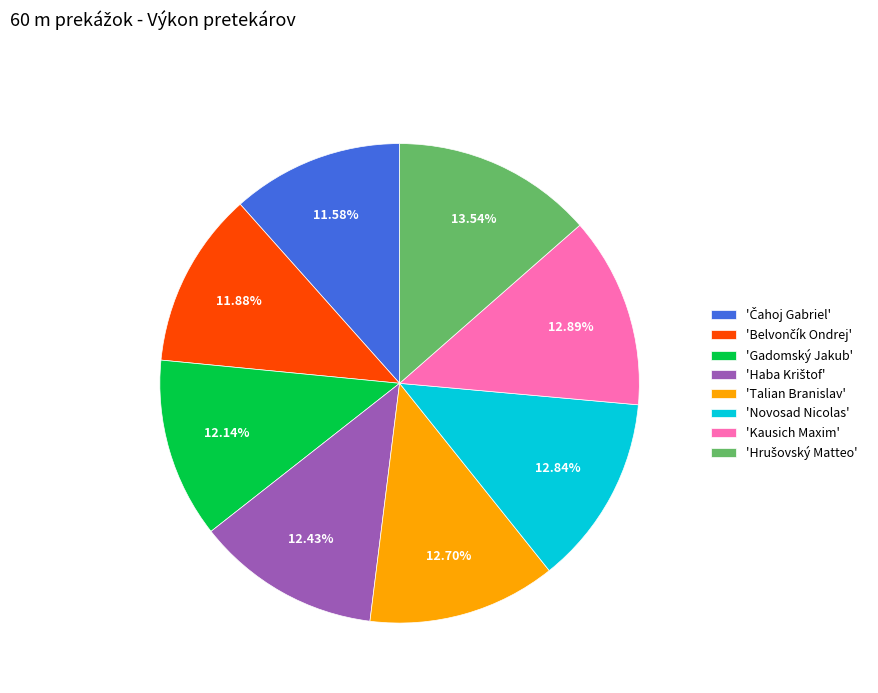

Does any single category account for the majority?

No